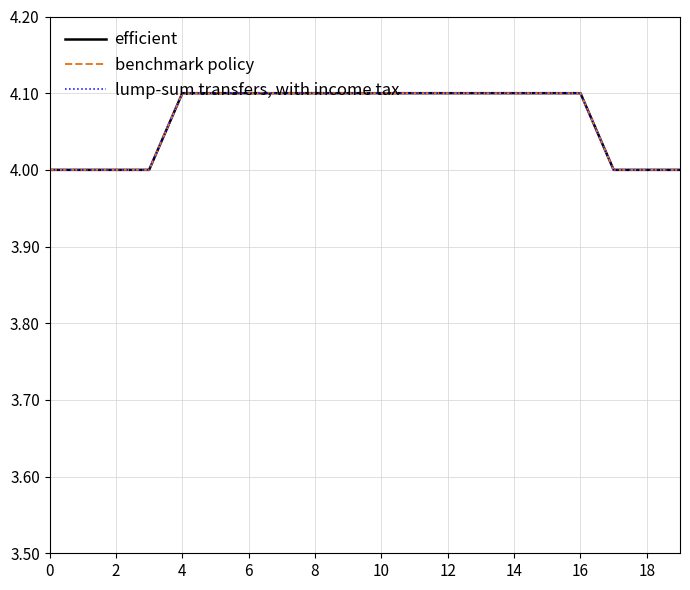

Does the chart have visible grid lines?

Yes